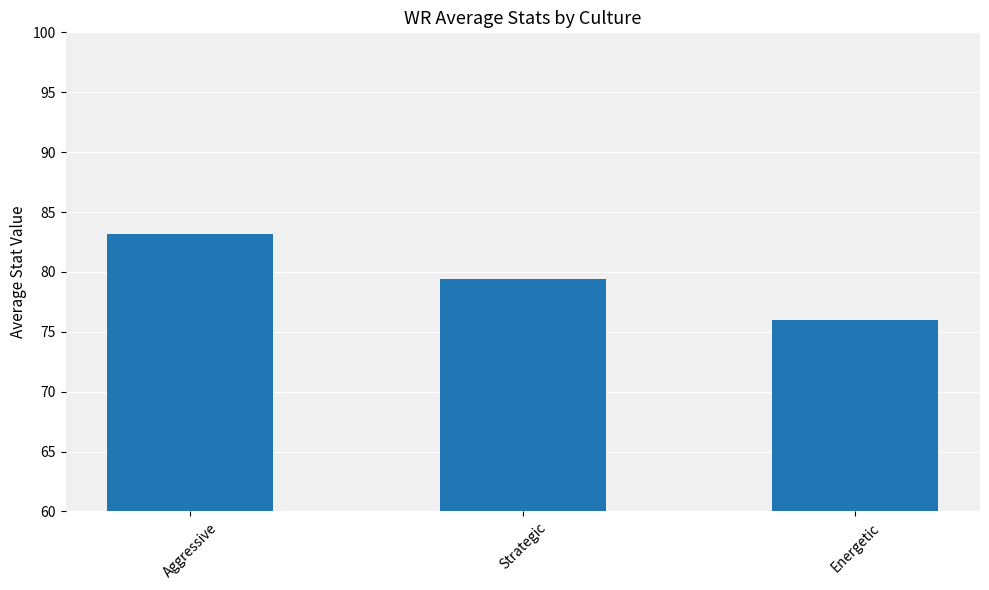

What position from the right is Strategic?

2